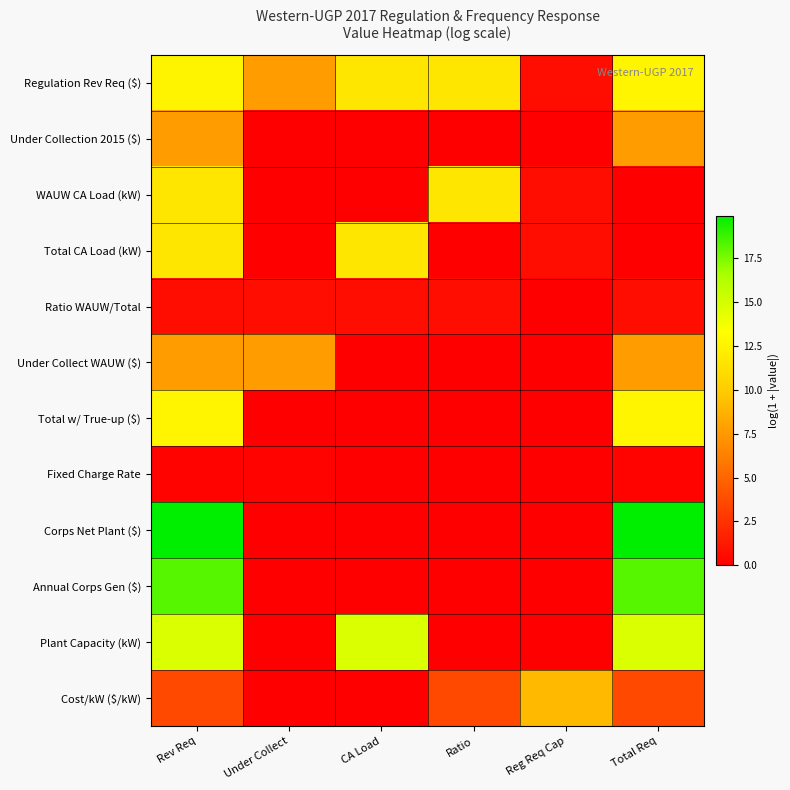

Between Ratio and CA Load, which is larger?

Ratio